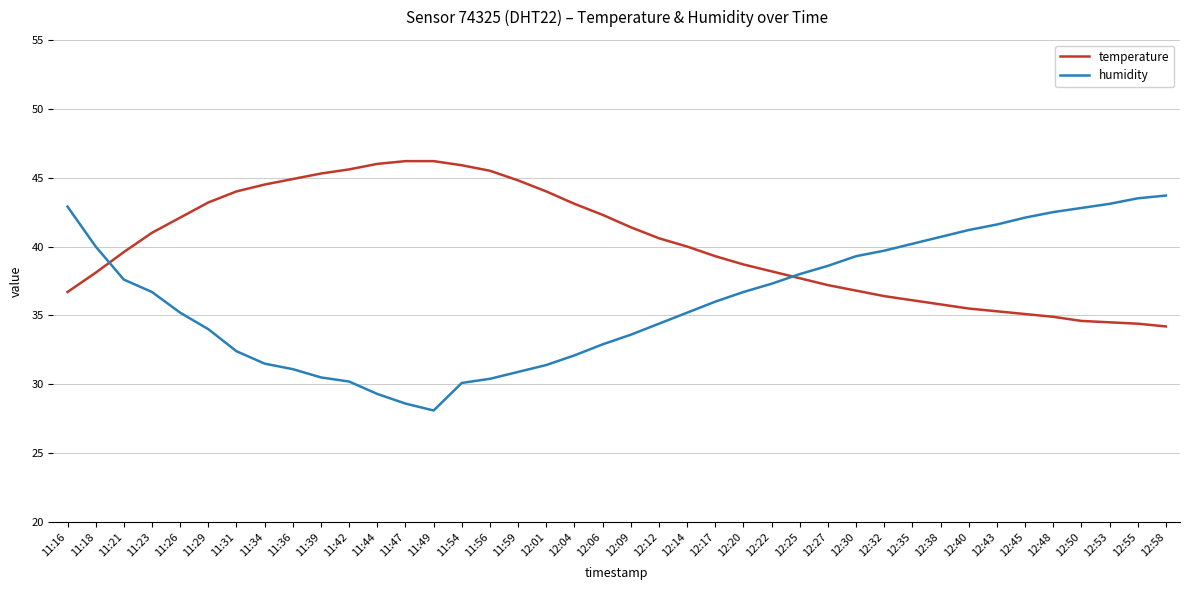

Which series has the widest spread of values?

humidity